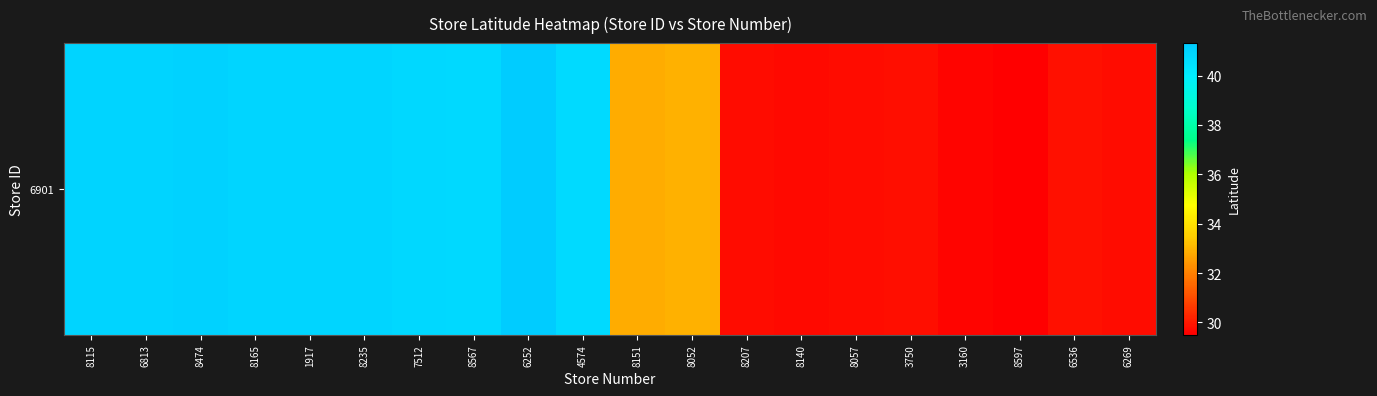

The chart shows a value of 41.3 at 6252. True or false?

True